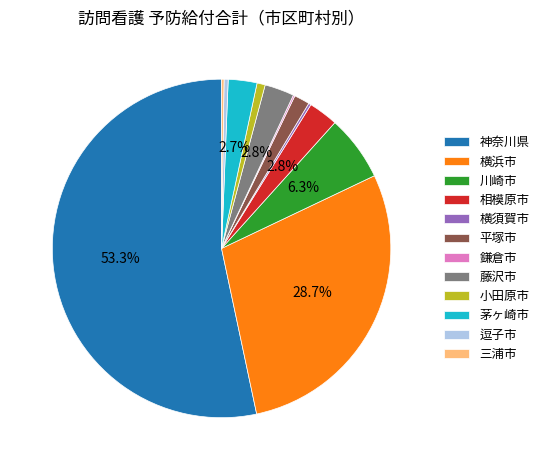

Approximately how many times larger is the value at 小田原市 compared to 逗子市?

2.0